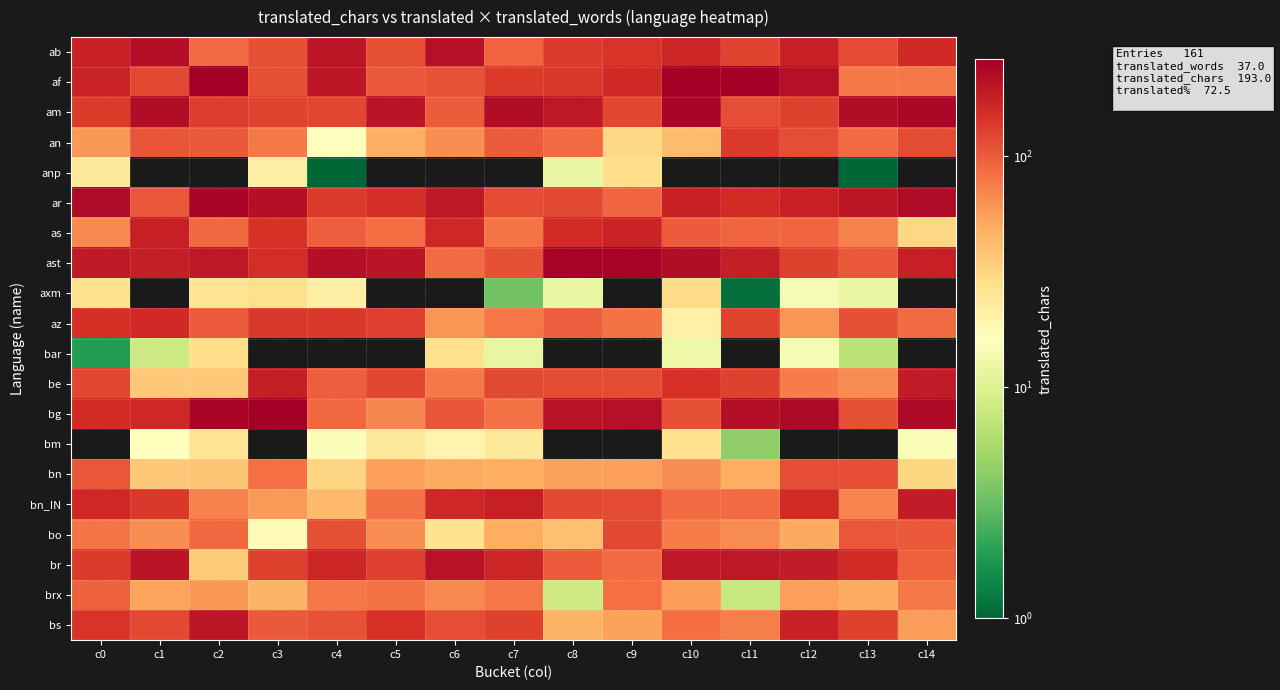

Between c0 and c13, which is larger?

c0